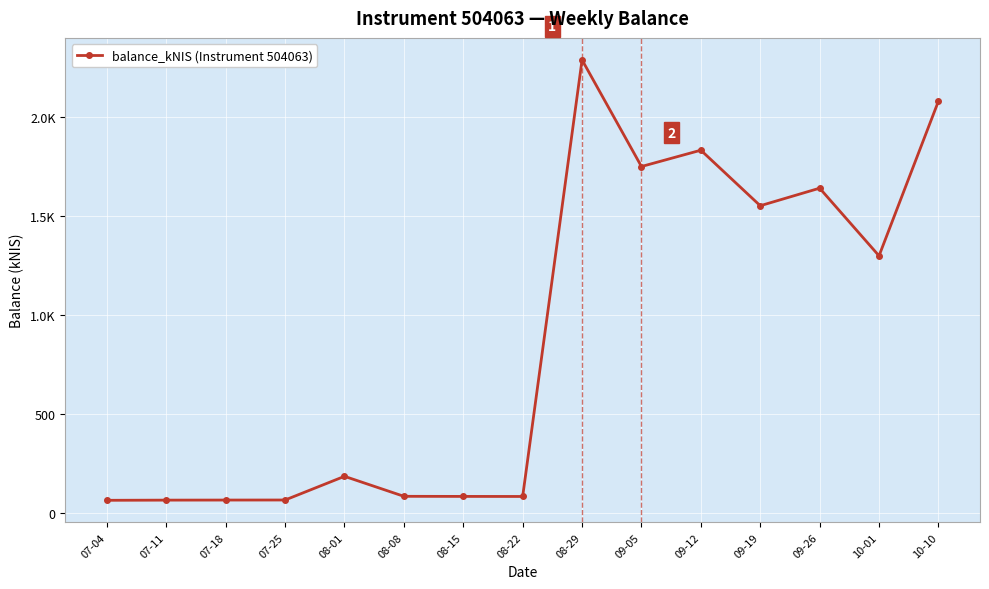

What is the difference between the maximum and second lowest values?

2225.3